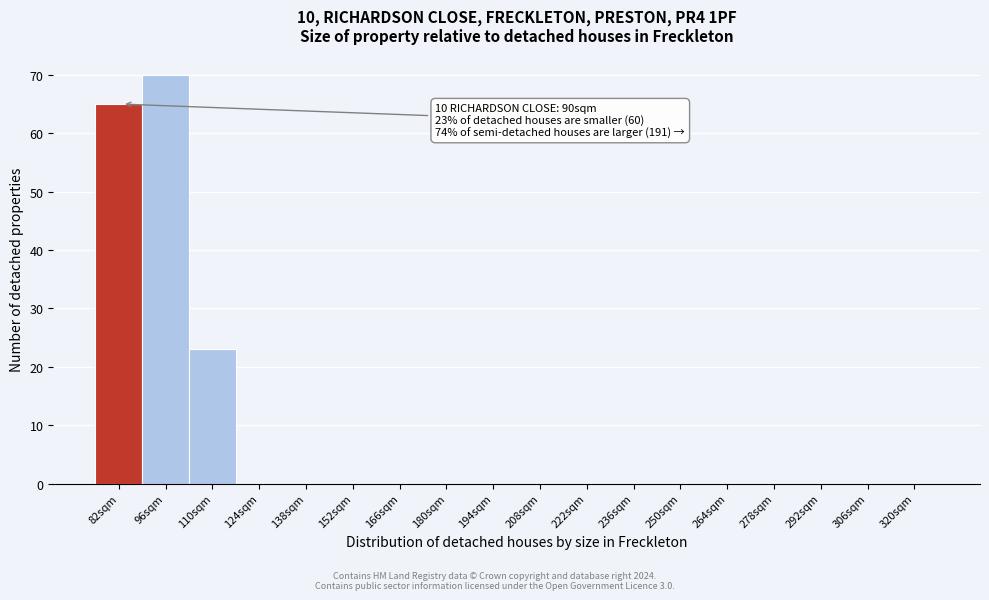

Reading left to right, list all the values displayed in this chart.

82sqm=65	96sqm=70	110sqm=23	124sqm=0	138sqm=0	152sqm=0	166sqm=0	180sqm=0	194sqm=0	208sqm=0	222sqm=0	236sqm=0	250sqm=0	264sqm=0	278sqm=0	292sqm=0	306sqm=0	320sqm=0